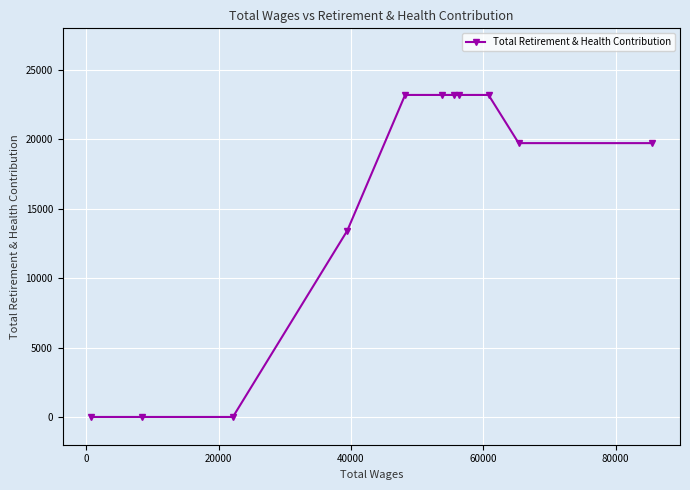

What is the average value?

15354